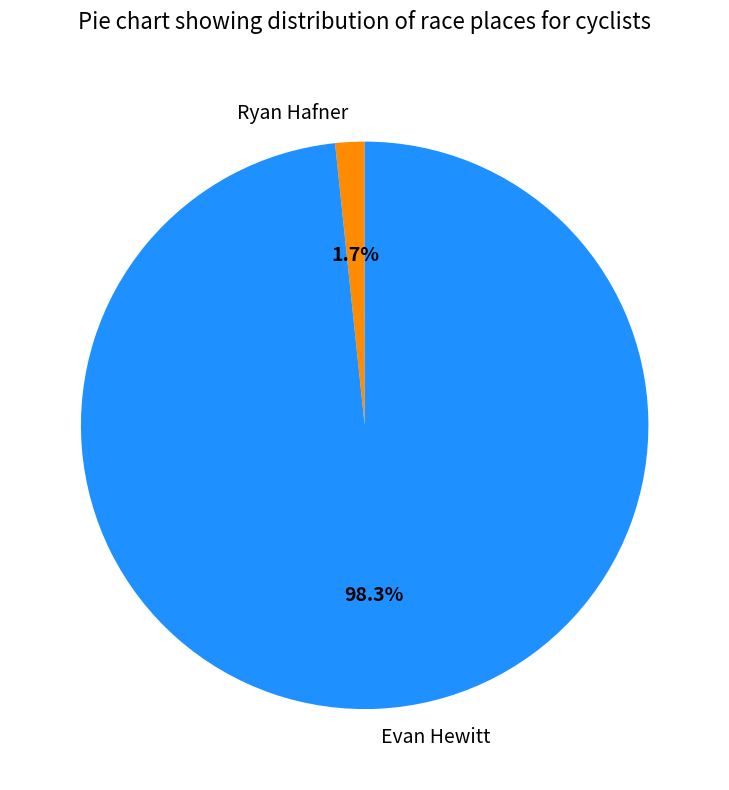

Does any single category account for the majority?

Yes